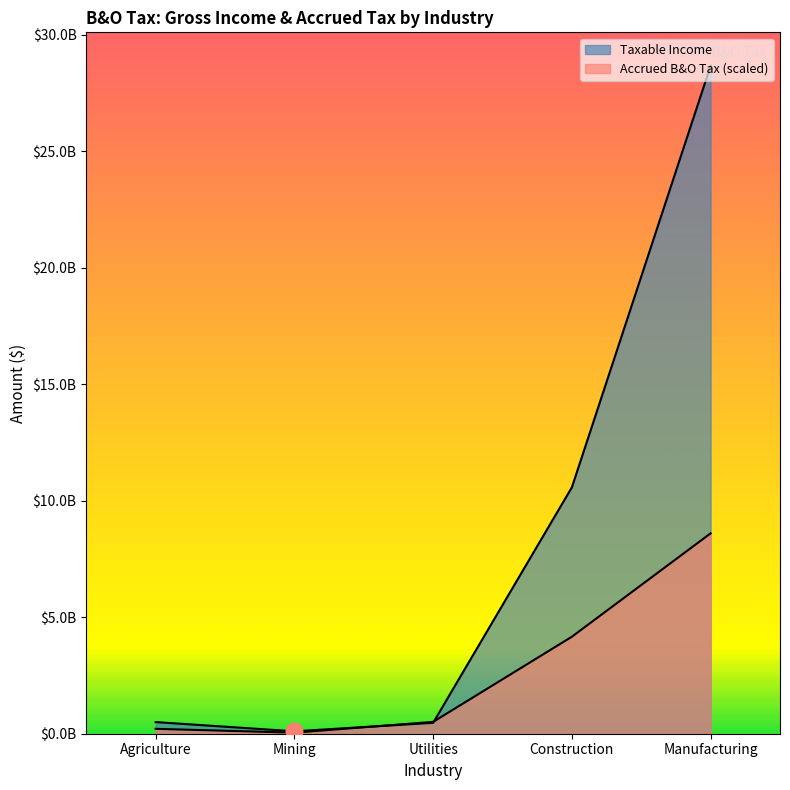

The value of Taxable Income at Manufacturing is 28662562033.0. True or false?

True